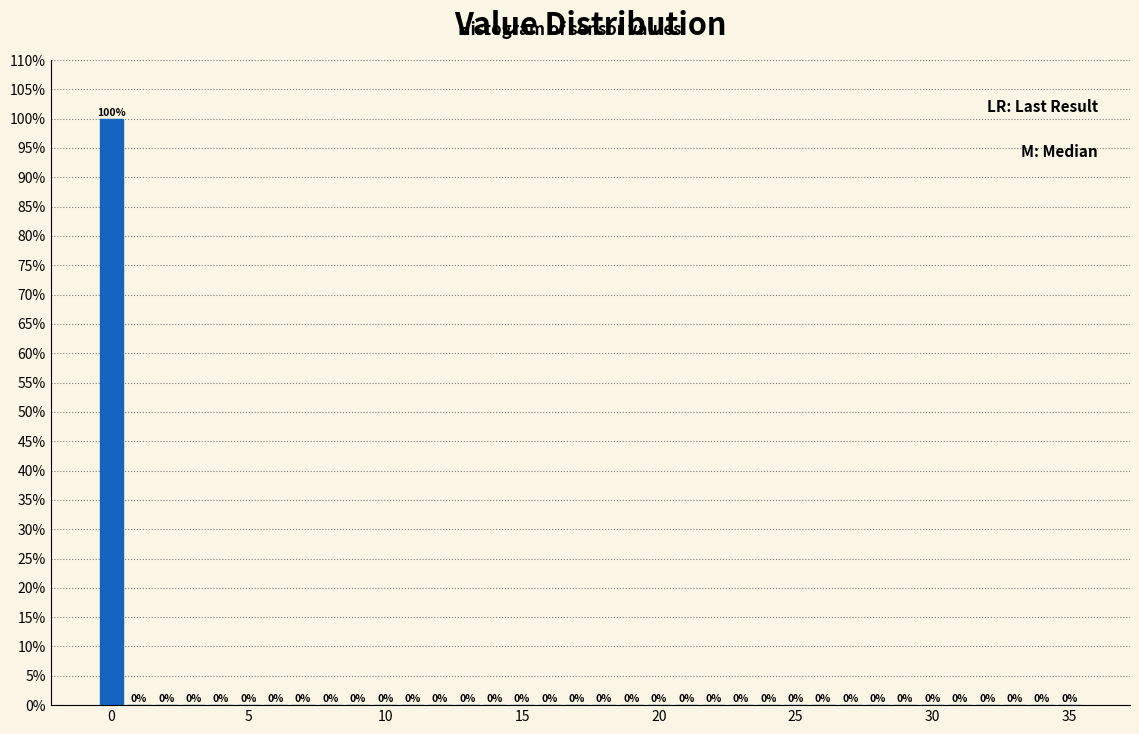

Read against the x-axis, roughly where is the centre of the tallest bar?

0.0